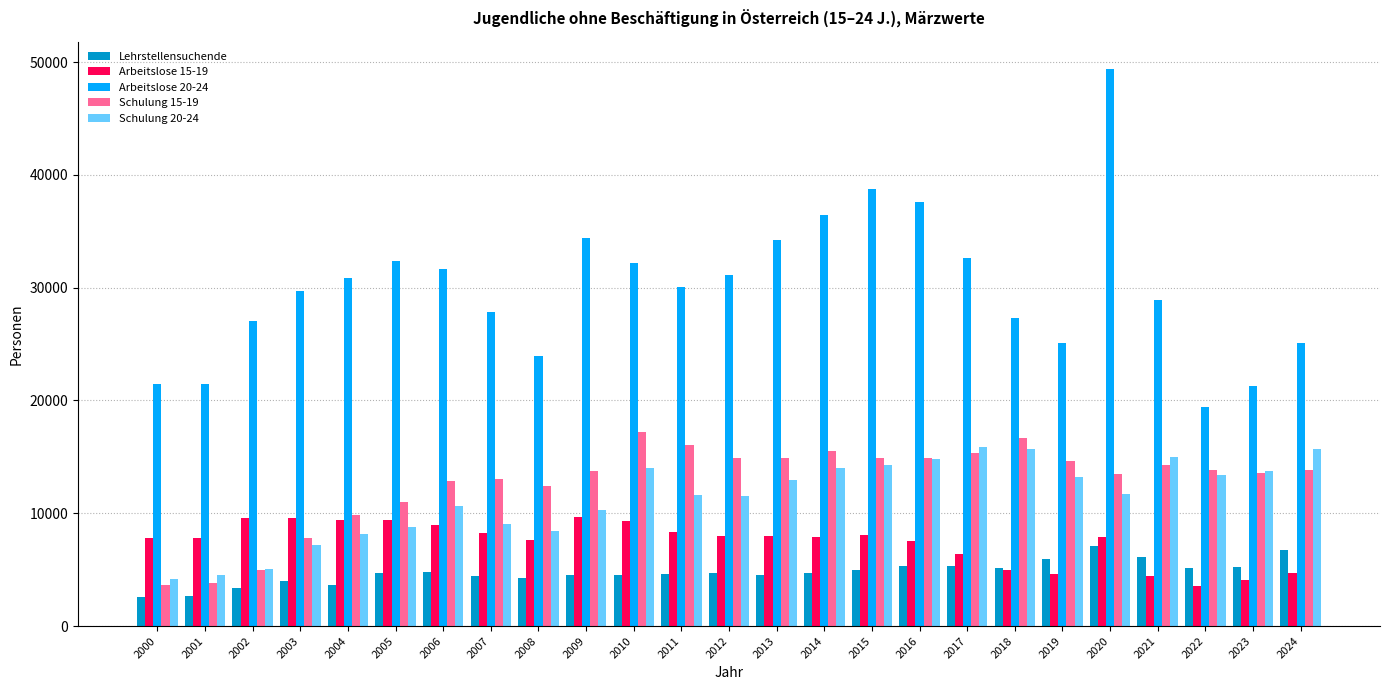

Is the value of Arbeitslose 20-24 at 2014 greater than the value of Lehrstellensuchende at 2016?

Yes